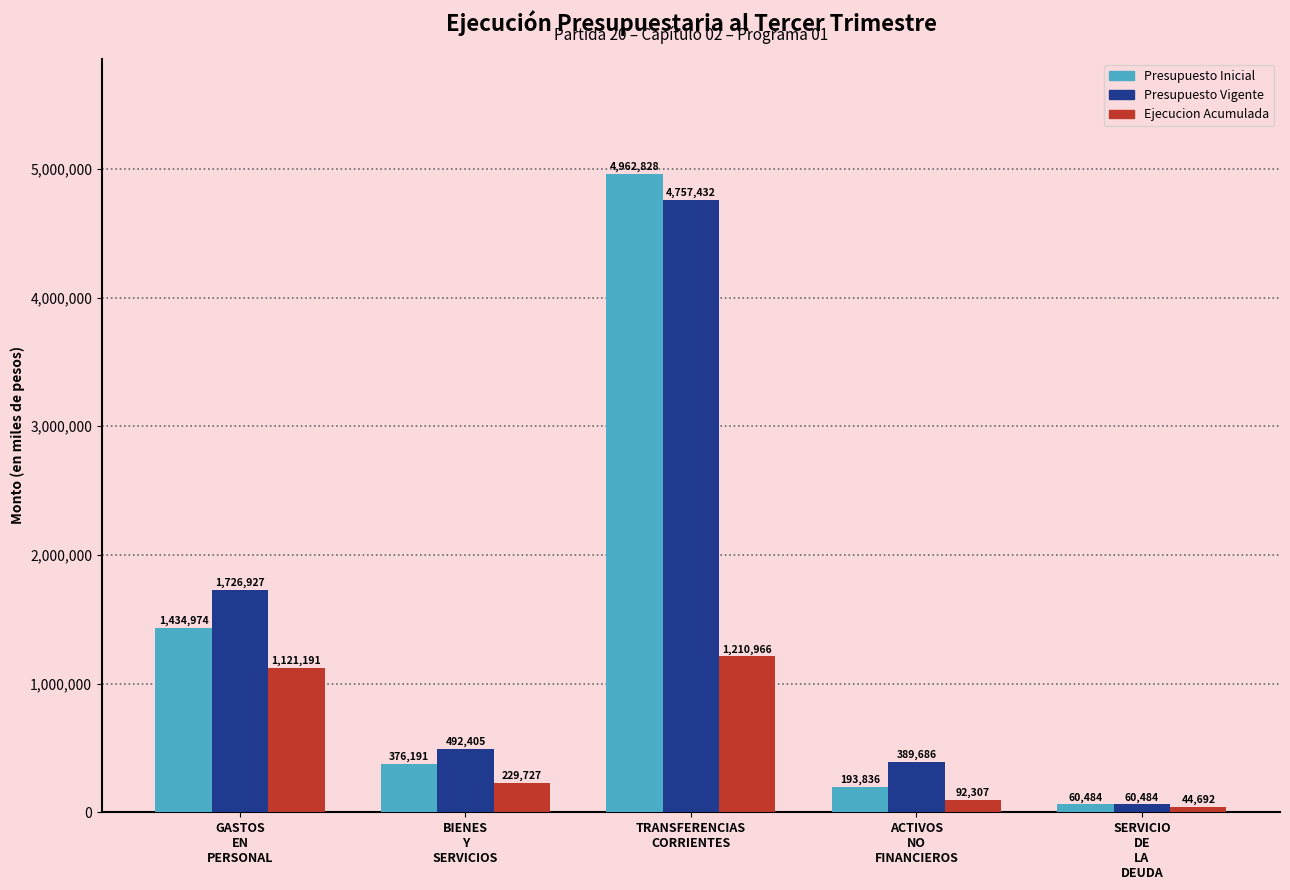

What is the label of the 5th bar from the right?

GASTOS
EN
PERSONAL